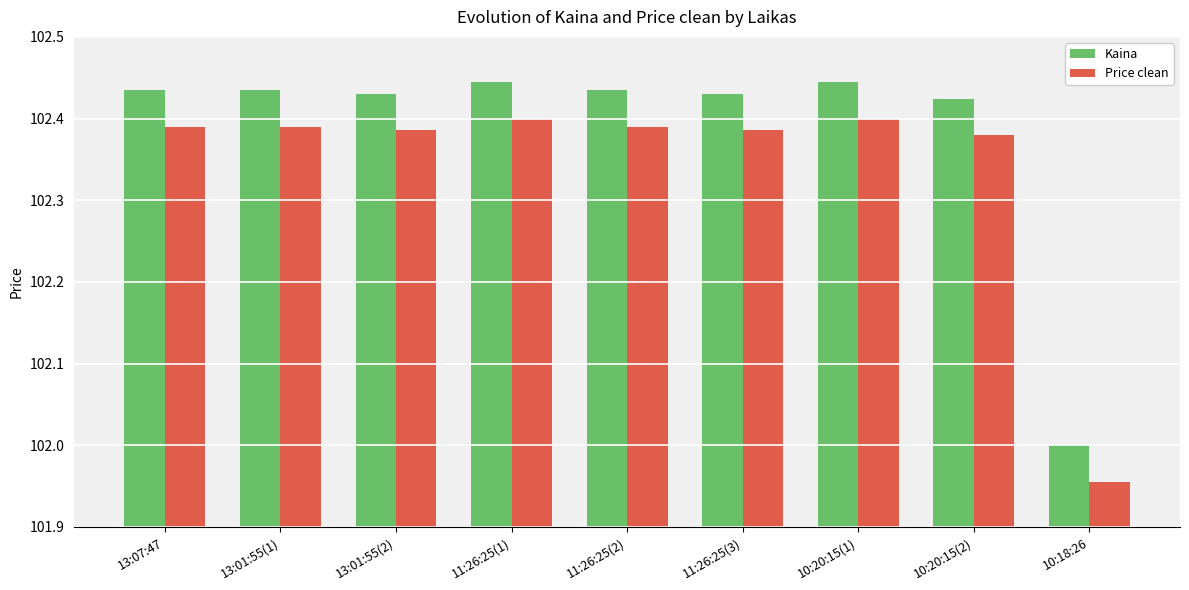

What is the label of the 3rd bar from the left?

13:01:55(2)